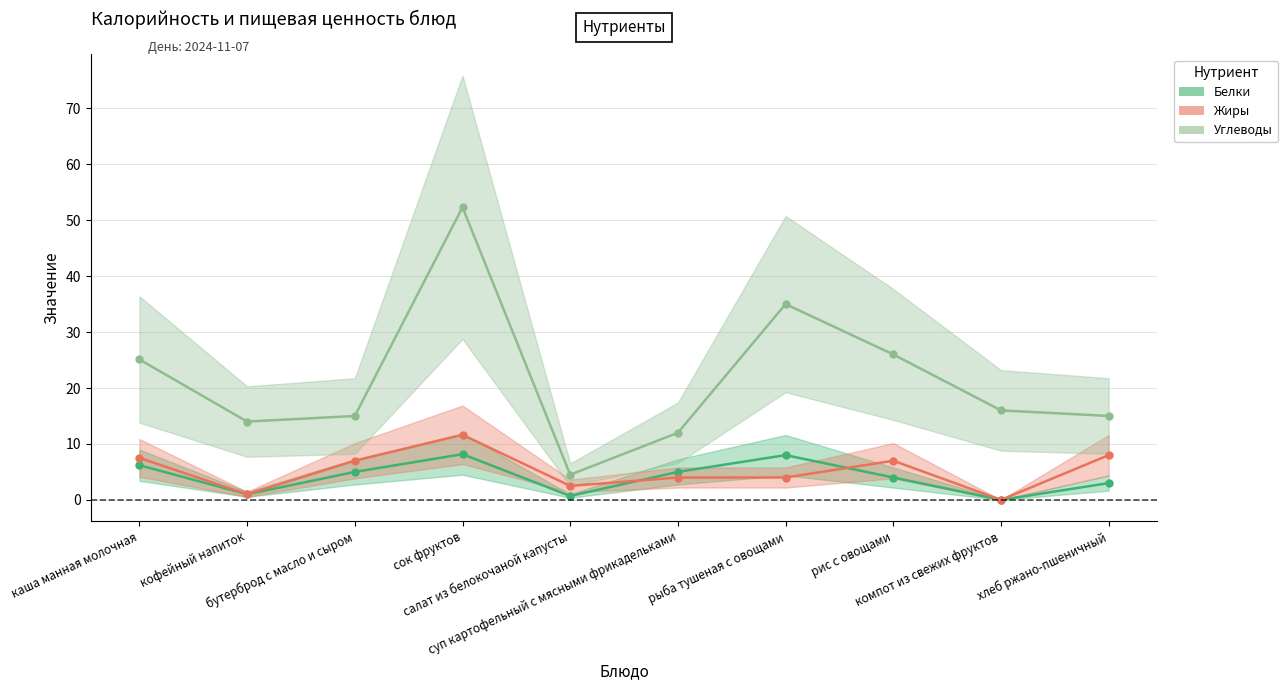

Reading left to right, transcribe all the data shown in this chart.

Белки: каша манная молочная=6.2	кофейный напиток=1.0	бутерброд с масло и сыром=5.0	сок фруктов=8.2	салат из белокочаной капусты=0.7	суп картофельный с мясными фрикадельками=5.0	рыба тушеная с овощами=8.0	рис с овощами=4.0	компот из свежих фруктов=0.0	хлеб ржано-пшеничный=3.0
Жиры: каша манная молочная=7.5	кофейный напиток=1.0	бутерброд с масло и сыром=7.0	сок фруктов=11.6	салат из белокочаной капусты=2.5	суп картофельный с мясными фрикадельками=4.0	рыба тушеная с овощами=4.0	рис с овощами=7.0	компот из свежих фруктов=0.0	хлеб ржано-пшеничный=8.0
Углеводы: каша манная молочная=25.1	кофейный напиток=14.0	бутерброд с масло и сыром=15.0	сок фруктов=52.3	салат из белокочаной капусты=4.5	суп картофельный с мясными фрикадельками=12.0	рыба тушеная с овощами=35.0	рис с овощами=26.0	компот из свежих фруктов=16.0	хлеб ржано-пшеничный=15.0